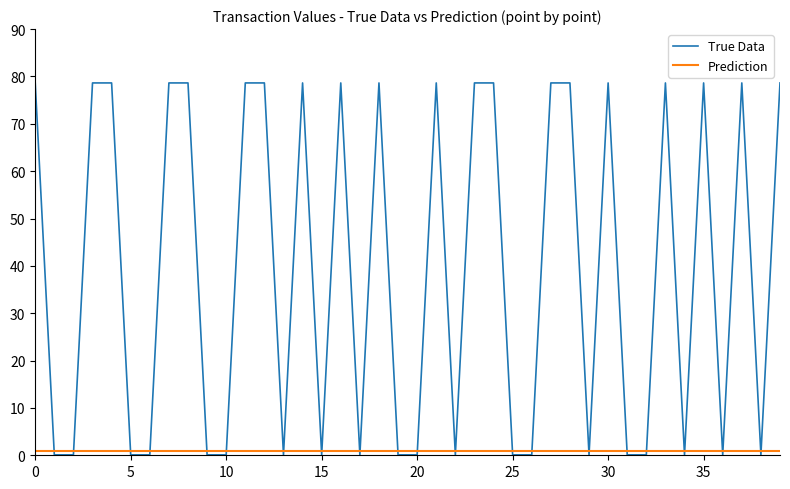

Reading left to right, list all the values displayed in this chart.

True Data: 78.6	0.1	0.1	78.6	78.6	0.1	0.1	78.6	78.6	0.1	0.1	78.6	78.6	0.1	78.6	0.1	78.6	0.1	78.6	0.1	0.1	78.6	0.1	78.6	78.6	0.1	0.1	78.6	78.6	0.1	78.6	0.1	0.1	78.6	0.1	78.6	0.1	78.6	0.1	78.6
Prediction: 1.0	1.0	1.0	1.0	1.0	1.0	1.0	1.0	1.0	1.0	1.0	1.0	1.0	1.0	1.0	1.0	1.0	1.0	1.0	1.0	1.0	1.0	1.0	1.0	1.0	1.0	1.0	1.0	1.0	1.0	1.0	1.0	1.0	1.0	1.0	1.0	1.0	1.0	1.0	1.0